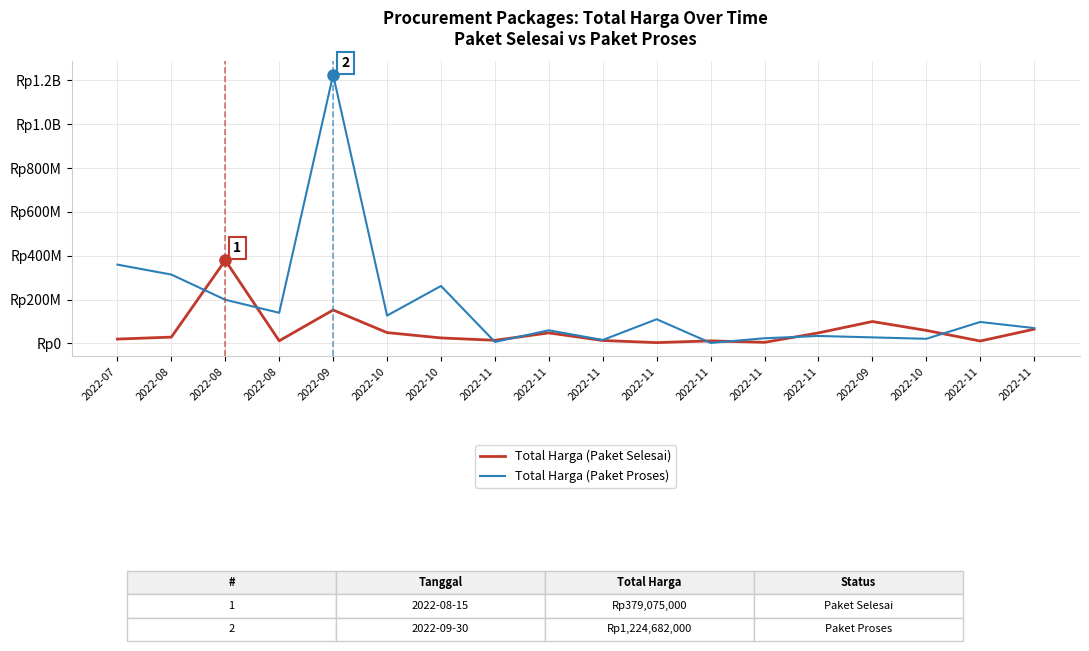

Where does the Total Harga (Paket Selesai) series first go above 29000000?

2022-08